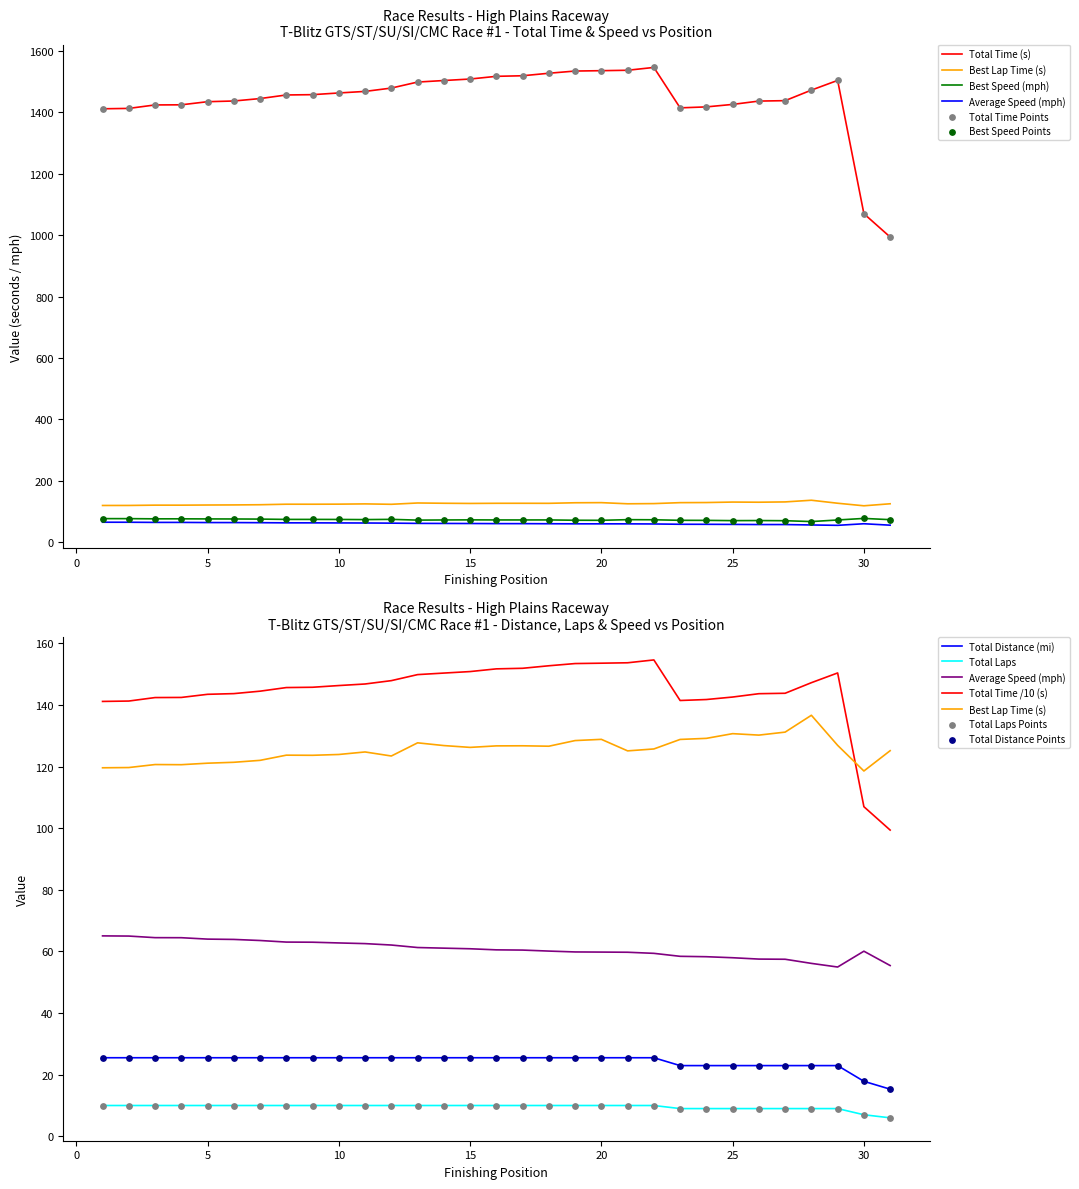

At which category is the sum across all series the highest?

22